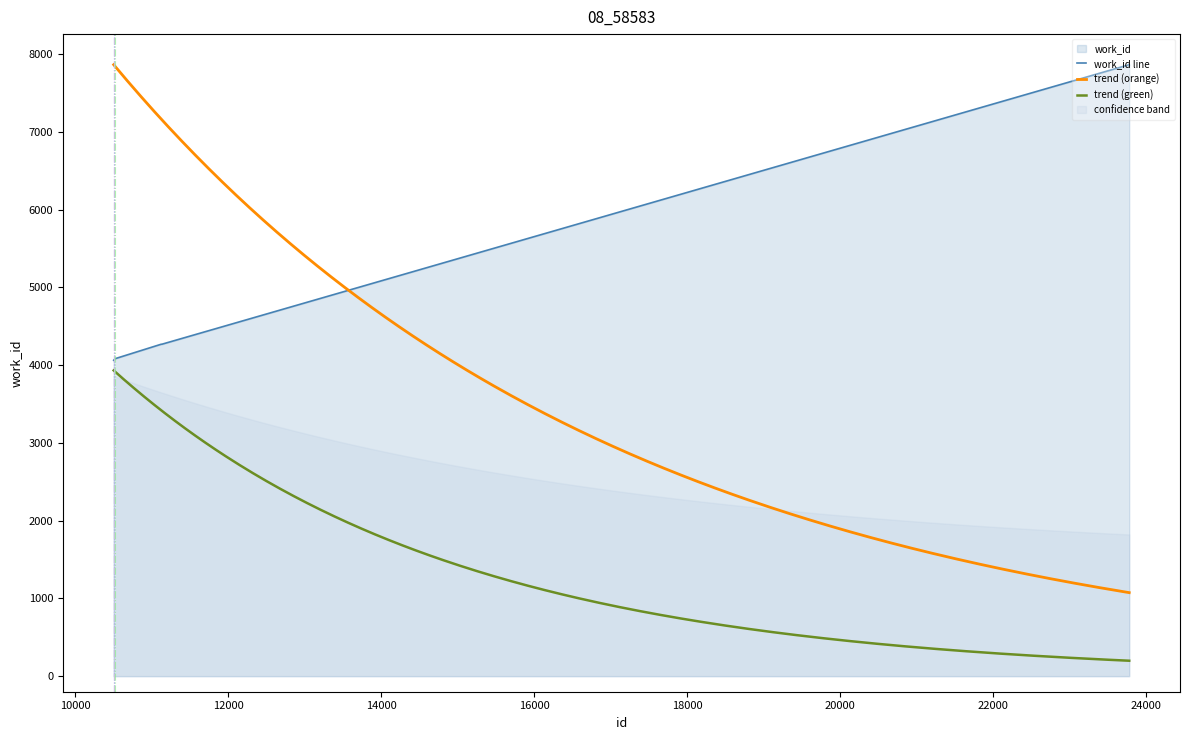

True or false: the data shows 5316 at 10506.

False